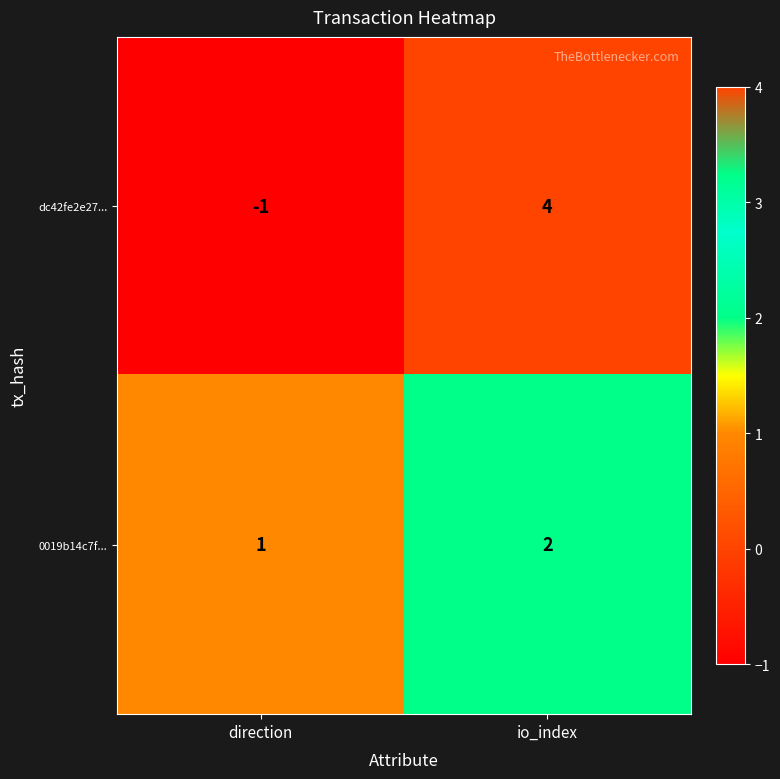

Reading left to right, list all the values displayed in this chart.

dc42fe2e27...: direction=-1	io_index=4
0019b14c7f...: direction=1	io_index=2